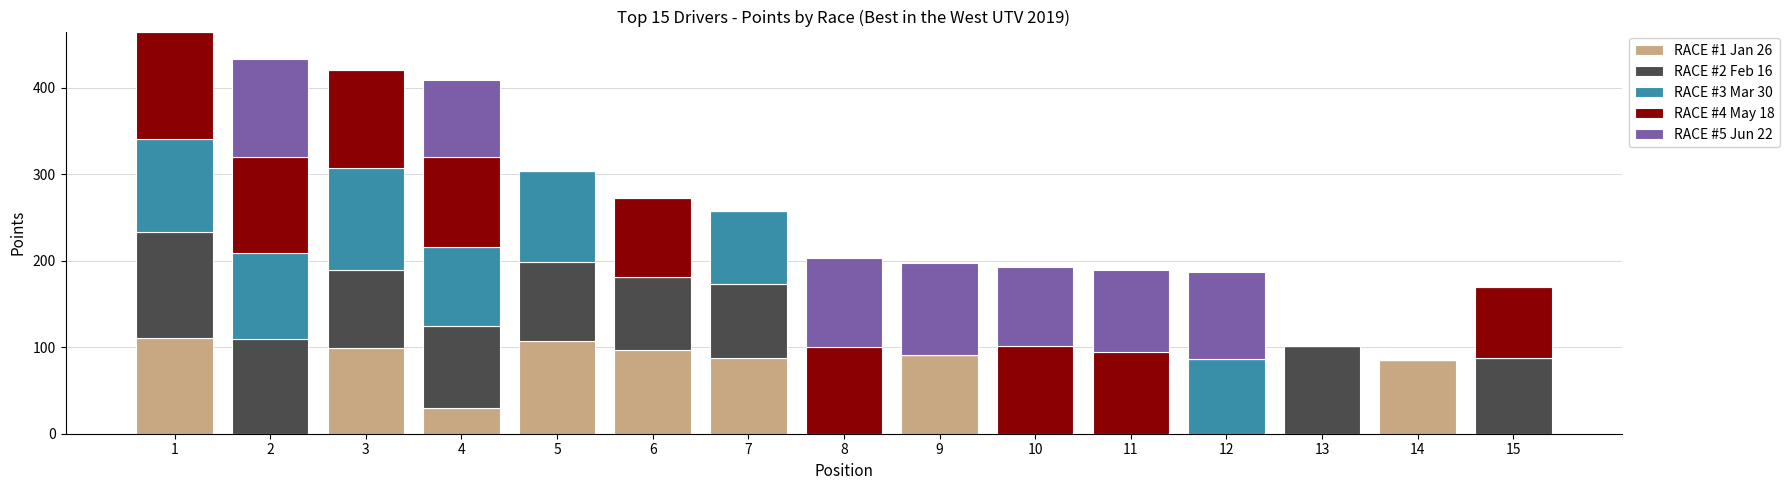

What is the total value across all series at 7?

257